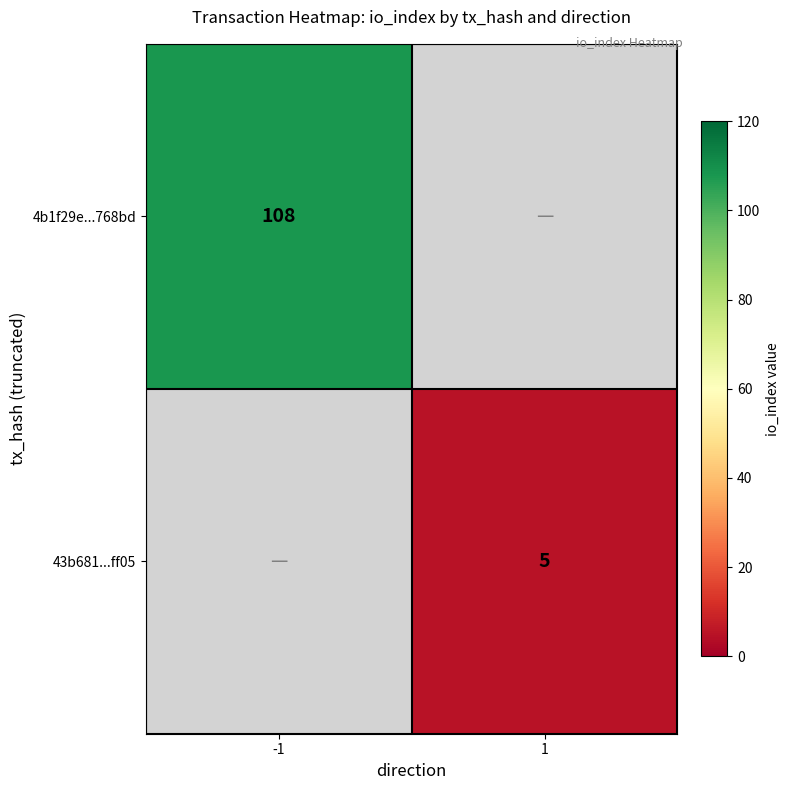

Is the value of 43b681...ff05 at 1 greater than the value of 4b1f29e...768bd at -1?

No